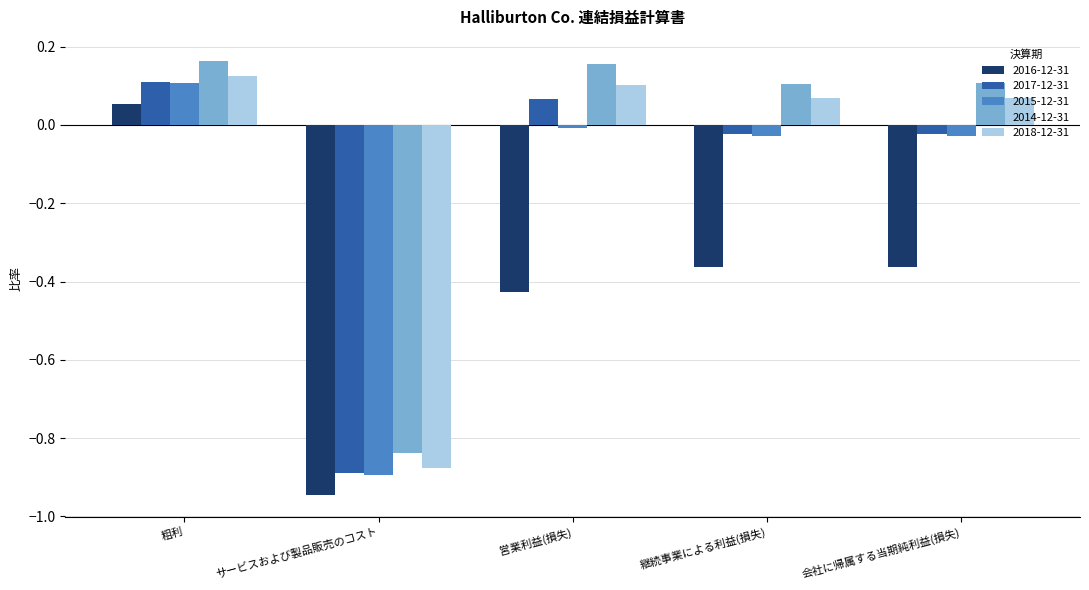

Is the value of 2018-12-31 at 継続事業による利益(損失) greater than the value of 2016-12-31 at サービスおよび製品販売のコスト?

Yes